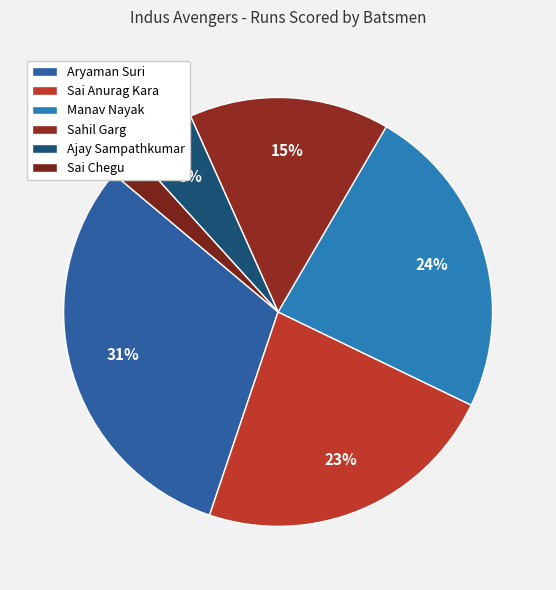

What percentage do Sahil Garg and Sai Chegu together represent?

17.3%